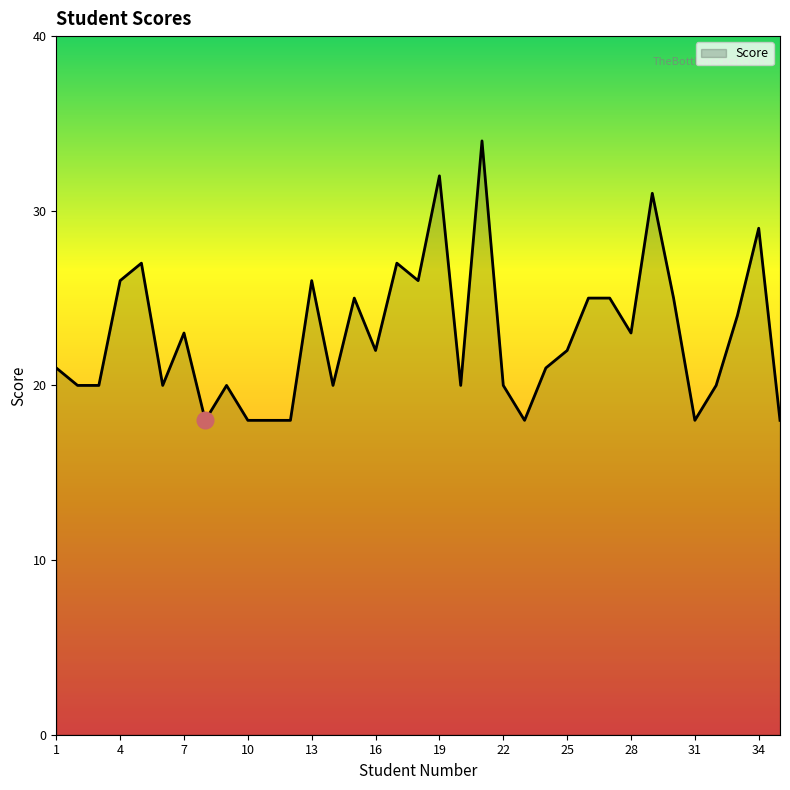

What is the difference between the maximum and minimum values?

16